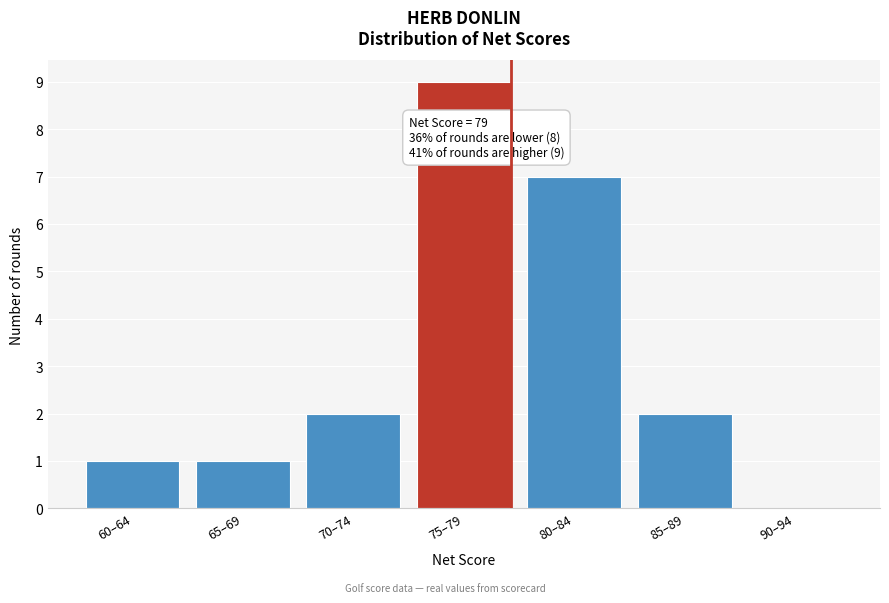

Reading left to right, list all the values displayed in this chart.

60–64=1	65–69=1	70–74=2	75–79=9	80–84=7	85–89=2	90–94=0